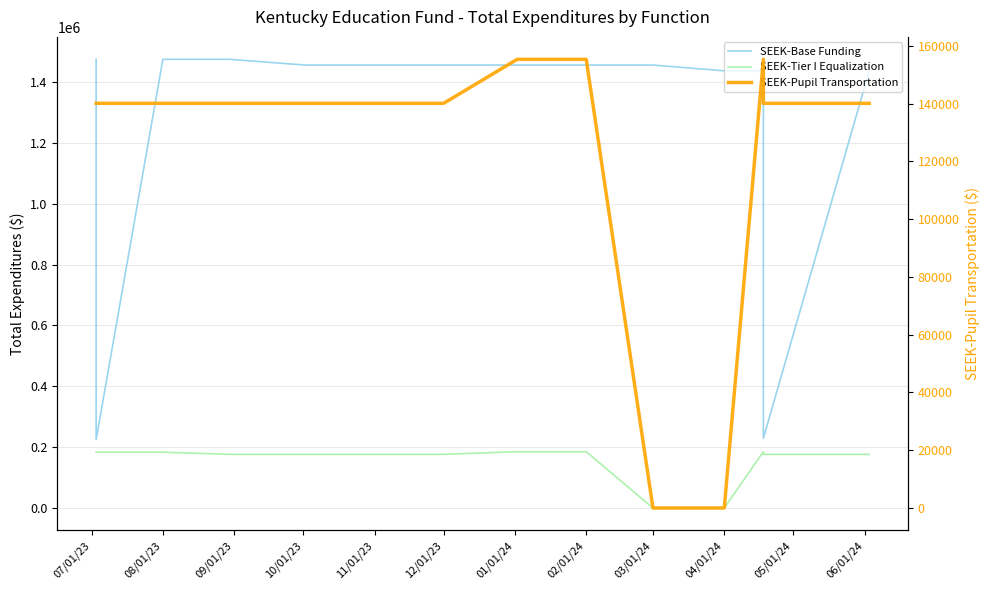

Reading left to right, list all the values displayed in this chart.

SEEK-Base Funding: 1474983	225000	1474983	1474983	1456076	1456076	1456076	1456076	1456076	1456076	1437168	1437168	229250	1437167
SEEK-Tier I Equalization: 183384	183384	183384	176307	176307	176307	176307	185012	185012	0	0	185012	176307	176307
SEEK-Pupil Transportation: 140087	140087	140087	140087	140087	140087	140087	155322	155322	0	0	155321	140087	140087